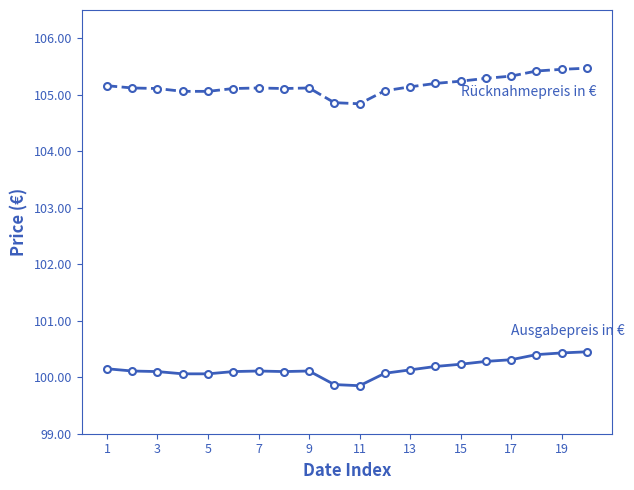

What is the maximum value shown in the chart?

105.5